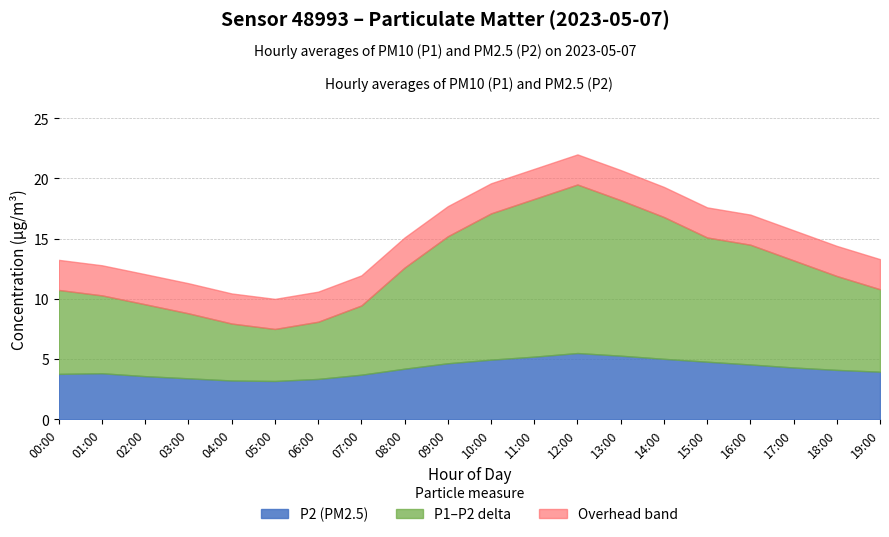

How many interior local peaks does the P2 series have?

2